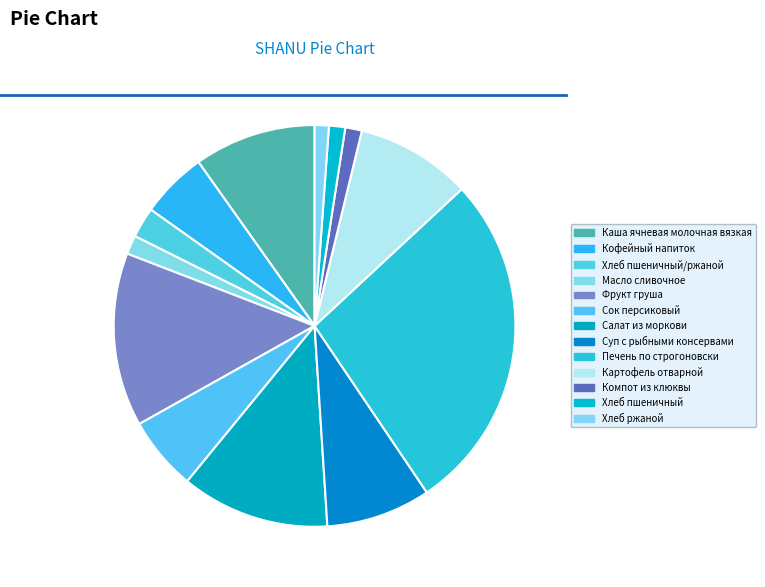

Rank the categories by value from lowest to highest.

Хлеб ржаной, Хлеб пшеничный, Компот из клюквы, Масло сливочное, Хлеб пшеничный/ржаной, Кофейный напиток, Сок персиковый, Суп с рыбными консервами, Картофель отварной, Каша ячневая молочная вязкая, Салат из моркови, Фрукт груша, Печень по строгоновски